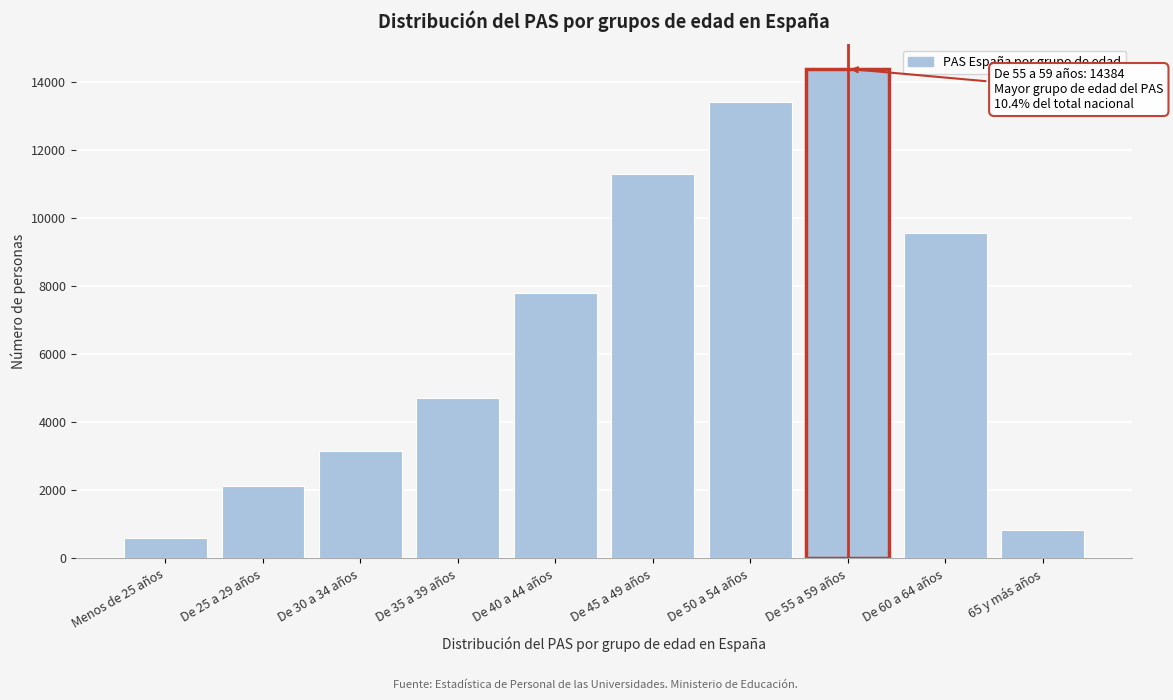

Reading right to left, transcribe all the data shown in this chart.

844	9572	14384	13397	11287	7799	4716	3172	2136	605